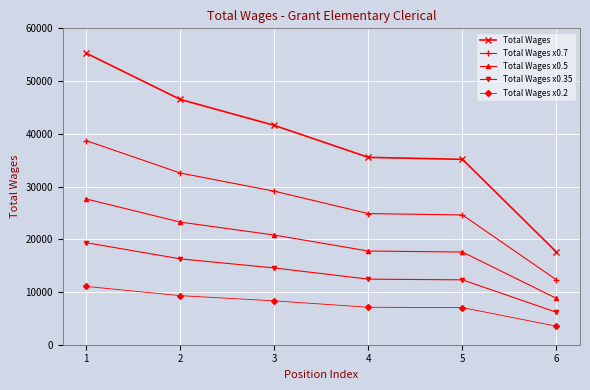

Count the number of categories in the chart.

6